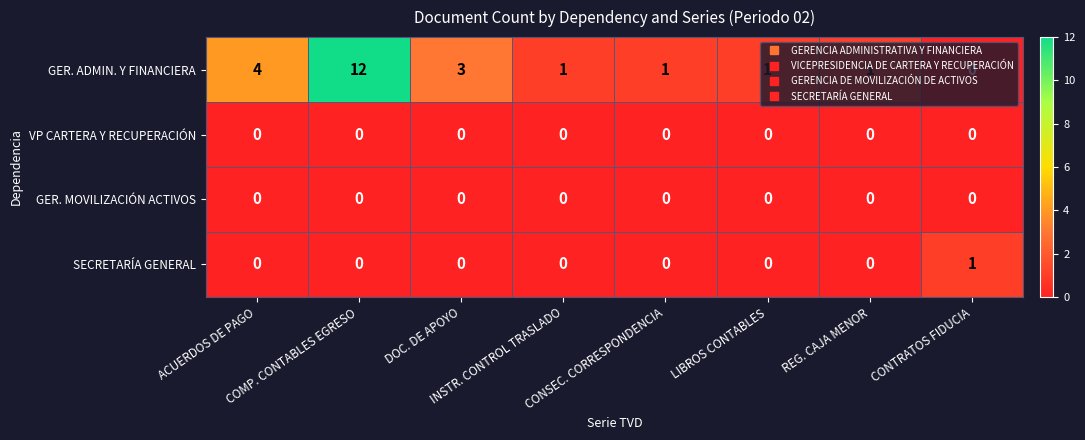

At how many categories does at least one series exceed 0?

8